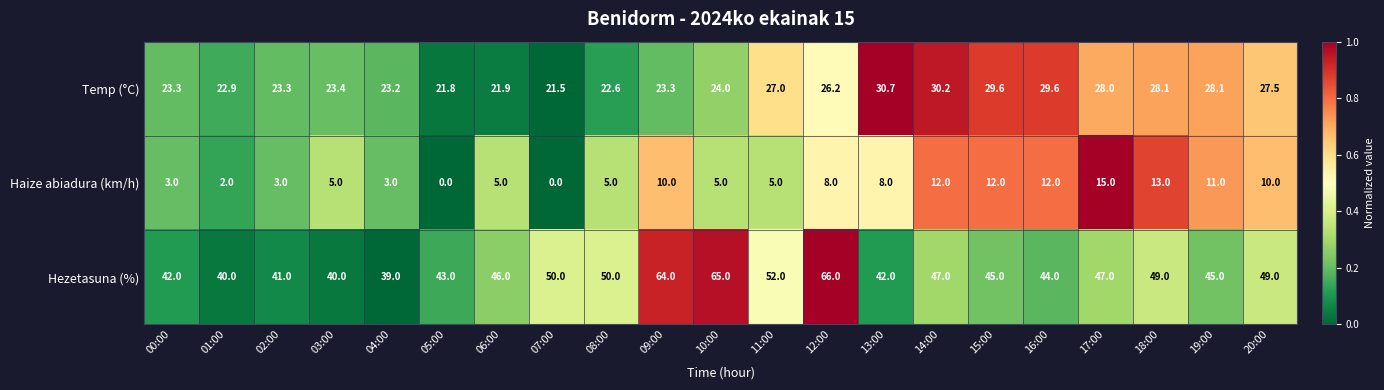

The value of Haize abiadura (km/h) at 16:00 is 12.0. True or false?

True